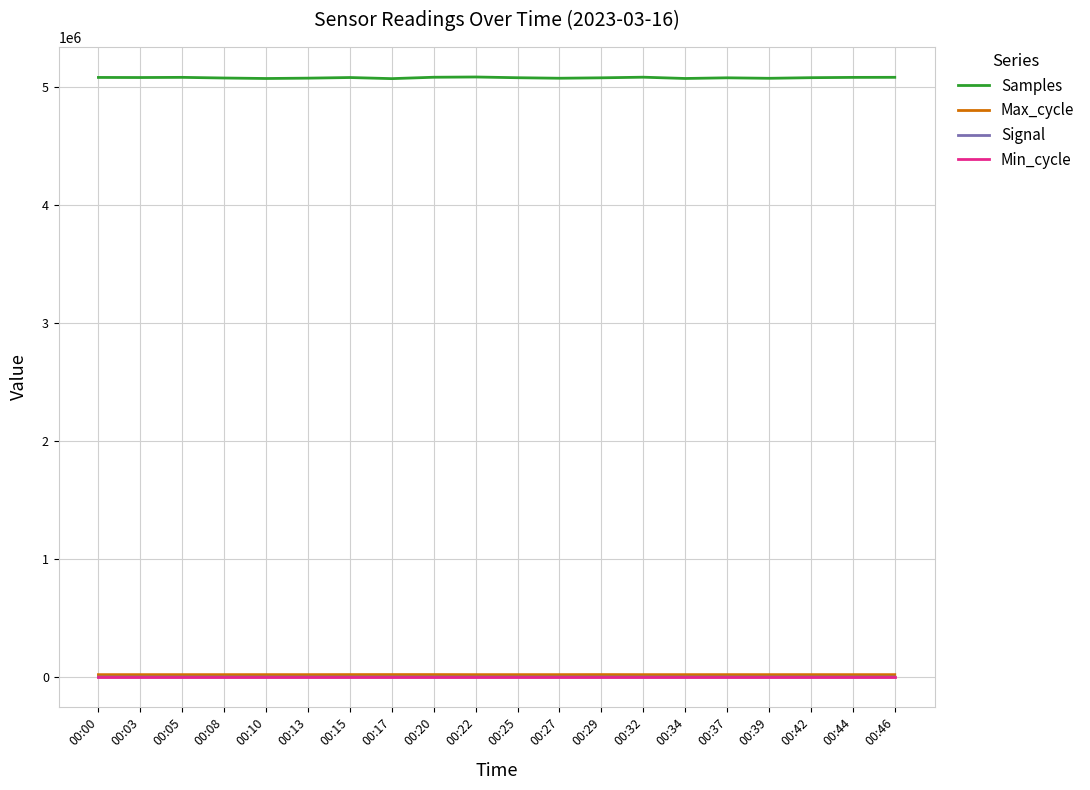

Which series has the widest spread of values?

Samples